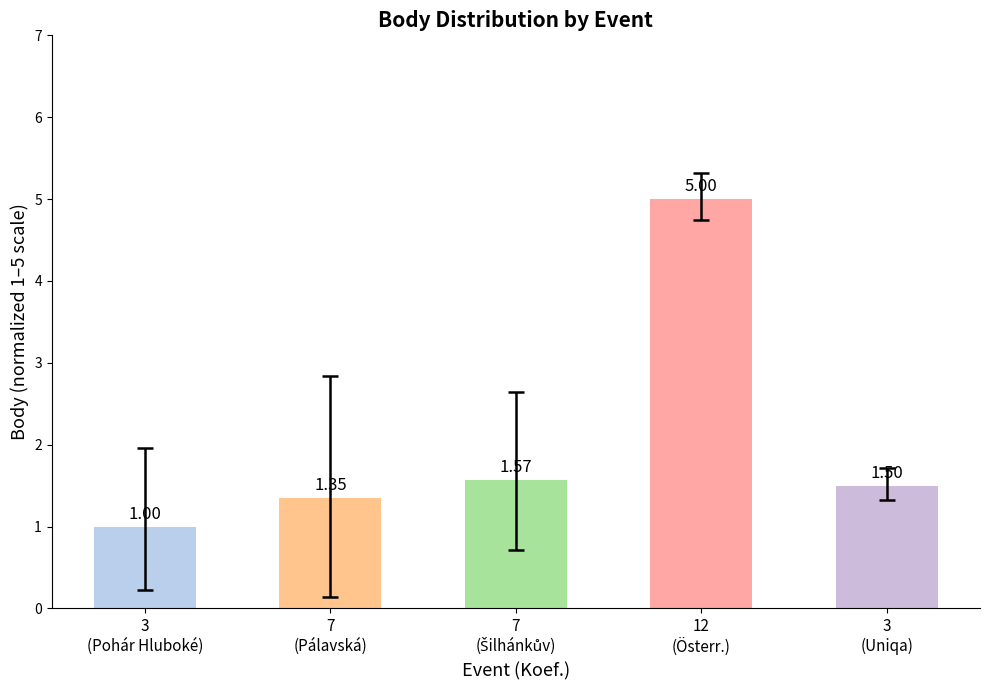

What is the difference between the maximum and minimum values?

4.0